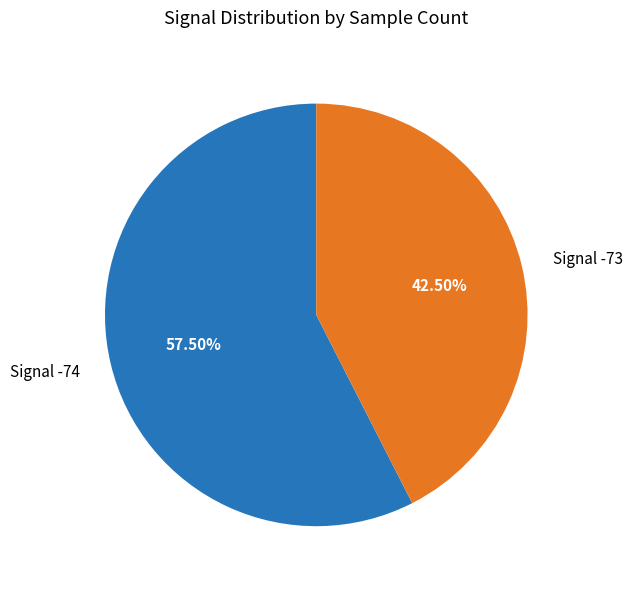

How many slices are in this pie chart?

2